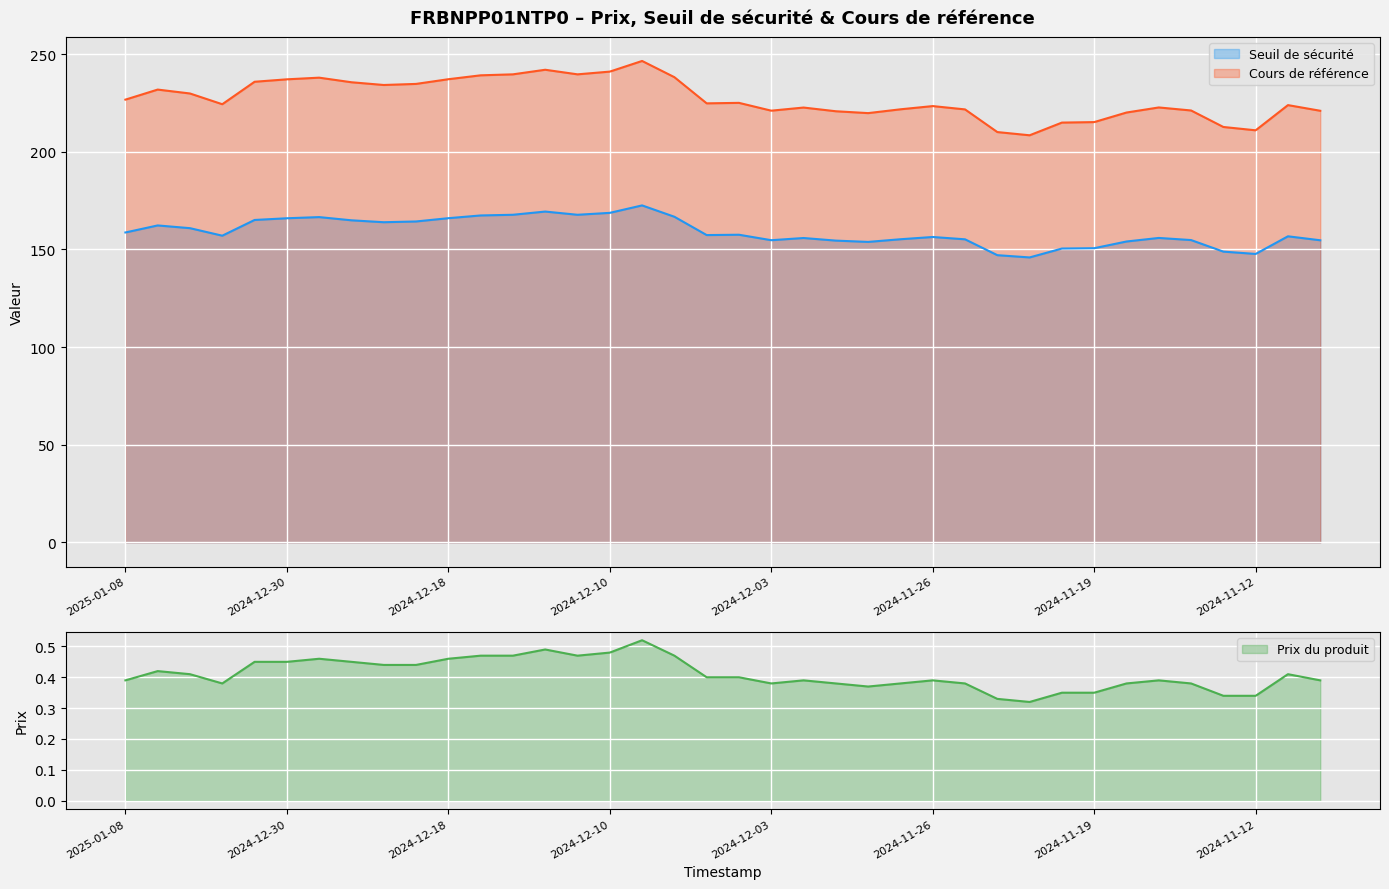

Reading left to right, list all the values displayed in this chart.

Seuil de sécurité: 2025-01-08=158.7	2025-01-07=162.3	2025-01-06=160.9	2025-01-03=157.0	2025-01-02=165.1	2024-12-30=166.0	2024-12-27=166.6	2024-12-23=164.9	2024-12-20=163.9	2024-12-19=164.3	2024-12-18=166.0	2024-12-17=167.4	2024-12-16=167.8	2024-12-12=169.4	2024-12-11=167.8	2024-12-10=168.7	2024-12-09=172.6	2024-12-06=166.7	2024-12-05=157.4	2024-12-04=157.5	2024-12-03=154.7	2024-12-02=155.9	2024-11-29=154.5	2024-11-28=153.9	2024-11-27=155.2	2024-11-26=156.4	2024-11-25=155.2	2024-11-22=147.1	2024-11-21=145.9	2024-11-20=150.5	2024-11-19=150.6	2024-11-18=154.1	2024-11-15=155.9	2024-11-14=154.8	2024-11-13=148.9	2024-11-12=147.7	2024-11-11=156.7	2024-11-08=154.7
Cours de référence: 2025-01-08=226.7	2025-01-07=231.8	2025-01-06=229.8	2025-01-03=224.3	2025-01-02=235.8	2024-12-30=237.1	2024-12-27=237.9	2024-12-23=235.6	2024-12-20=234.2	2024-12-19=234.8	2024-12-18=237.2	2024-12-17=239.2	2024-12-16=239.7	2024-12-12=242.0	2024-12-11=239.7	2024-12-10=241.1	2024-12-09=246.5	2024-12-06=238.2	2024-12-05=224.8	2024-12-04=225.1	2024-12-03=221.1	2024-12-02=222.7	2024-11-29=220.8	2024-11-28=219.8	2024-11-27=221.8	2024-11-26=223.4	2024-11-25=221.7	2024-11-22=210.1	2024-11-21=208.4	2024-11-20=214.9	2024-11-19=215.2	2024-11-18=220.1	2024-11-15=222.7	2024-11-14=221.2	2024-11-13=212.7	2024-11-12=211.0	2024-11-11=223.9	2024-11-08=221.0
Prix du produit: 2025-01-08=0.4	2025-01-07=0.4	2025-01-06=0.4	2025-01-03=0.4	2025-01-02=0.5	2024-12-30=0.5	2024-12-27=0.5	2024-12-23=0.5	2024-12-20=0.4	2024-12-19=0.4	2024-12-18=0.5	2024-12-17=0.5	2024-12-16=0.5	2024-12-12=0.5	2024-12-11=0.5	2024-12-10=0.5	2024-12-09=0.5	2024-12-06=0.5	2024-12-05=0.4	2024-12-04=0.4	2024-12-03=0.4	2024-12-02=0.4	2024-11-29=0.4	2024-11-28=0.4	2024-11-27=0.4	2024-11-26=0.4	2024-11-25=0.4	2024-11-22=0.3	2024-11-21=0.3	2024-11-20=0.3	2024-11-19=0.3	2024-11-18=0.4	2024-11-15=0.4	2024-11-14=0.4	2024-11-13=0.3	2024-11-12=0.3	2024-11-11=0.4	2024-11-08=0.4